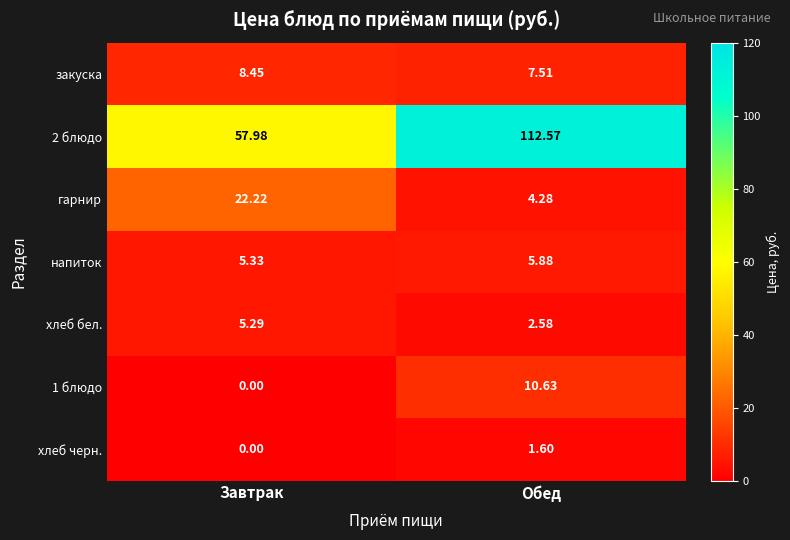

At which label does 1 блюдо first exceed 10?

Обед